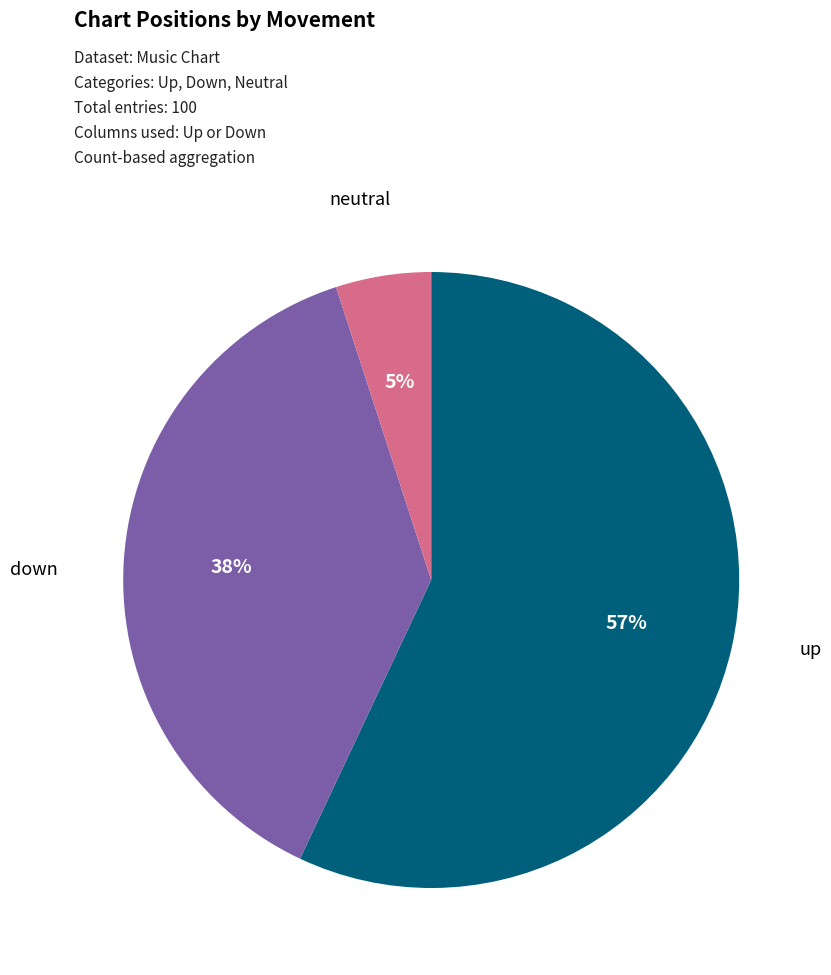

Which has a higher value, down or up?

up